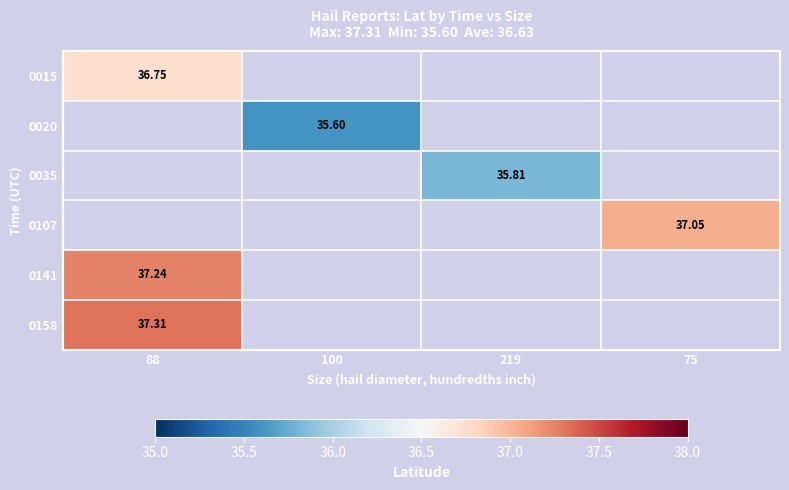

At how many categories does at least one series exceed 35?

4